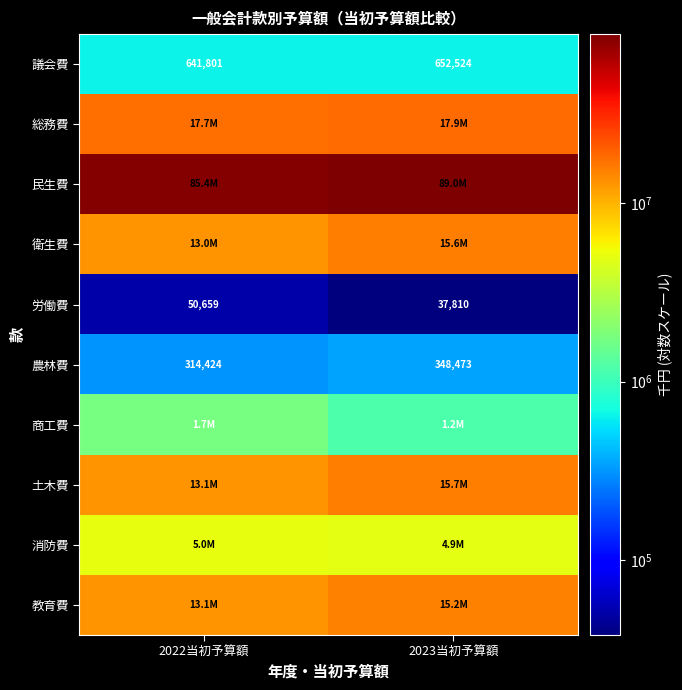

What is the difference between the maximum and minimum values in the 農林費 series?

34049